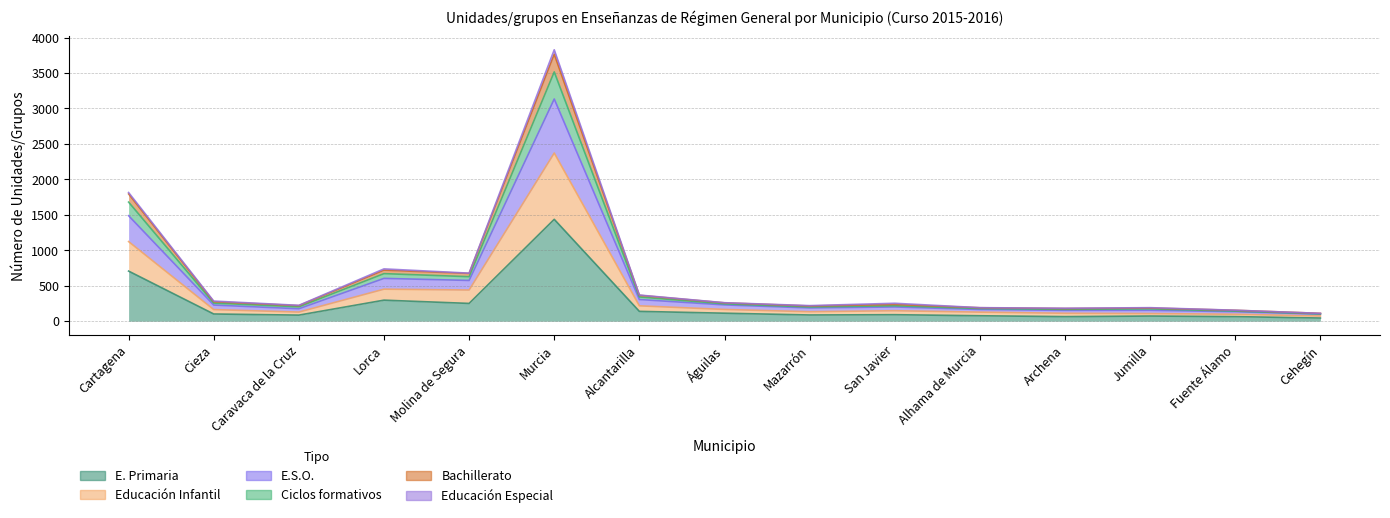

True or false: E. Primaria and Ciclos formativos cross at least once.

False